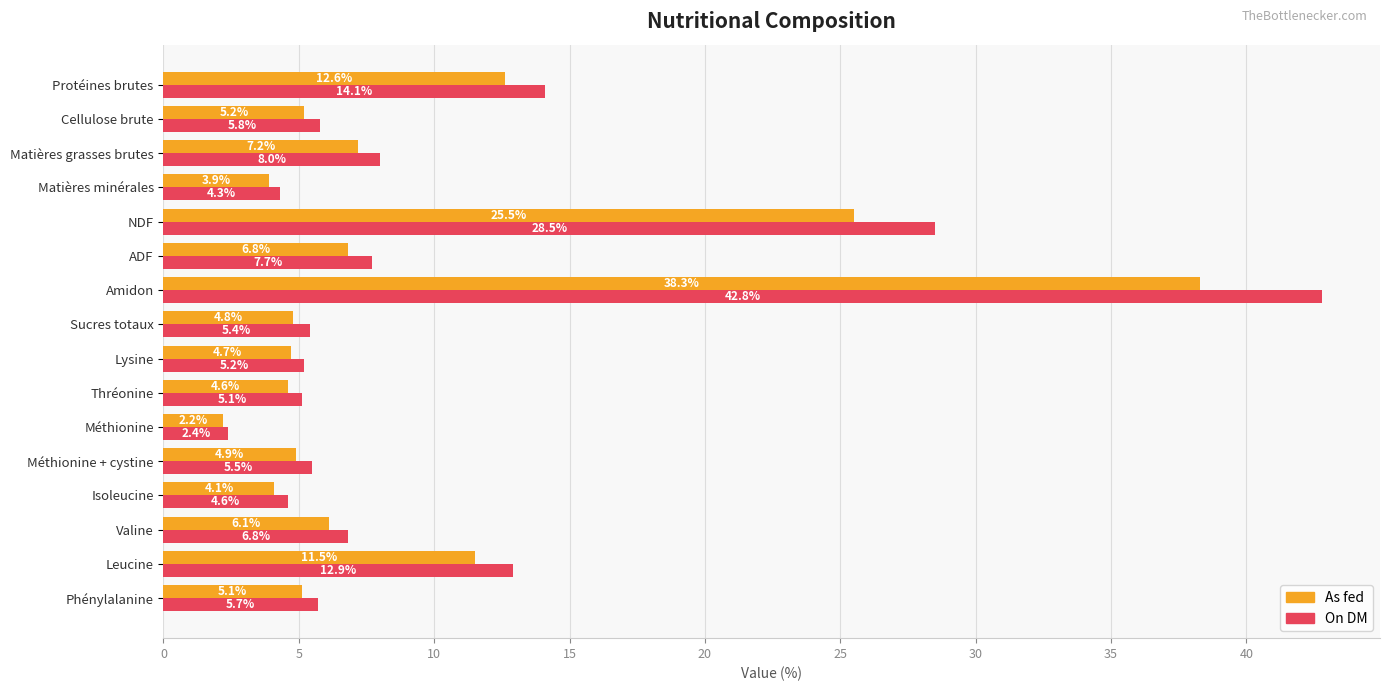

What is the average value of the On DM series?

10.3